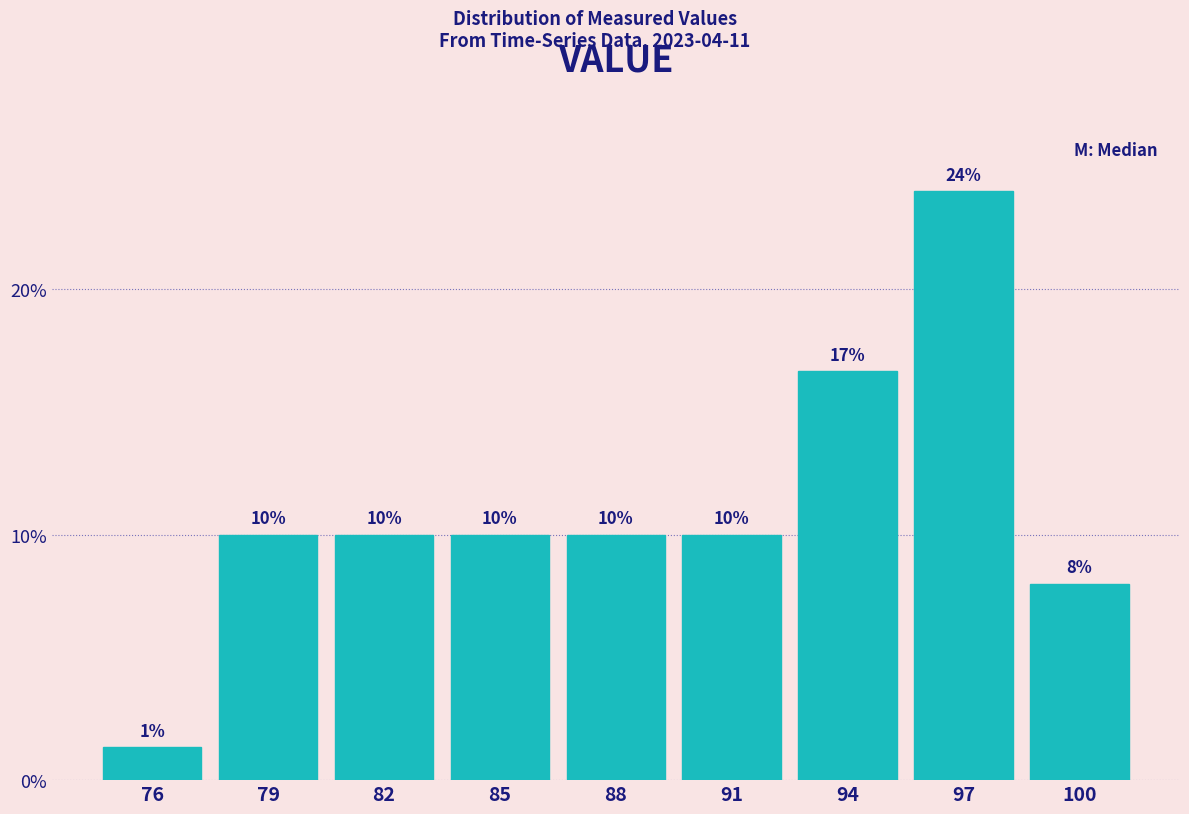

Does the chart contain any negative values?

No